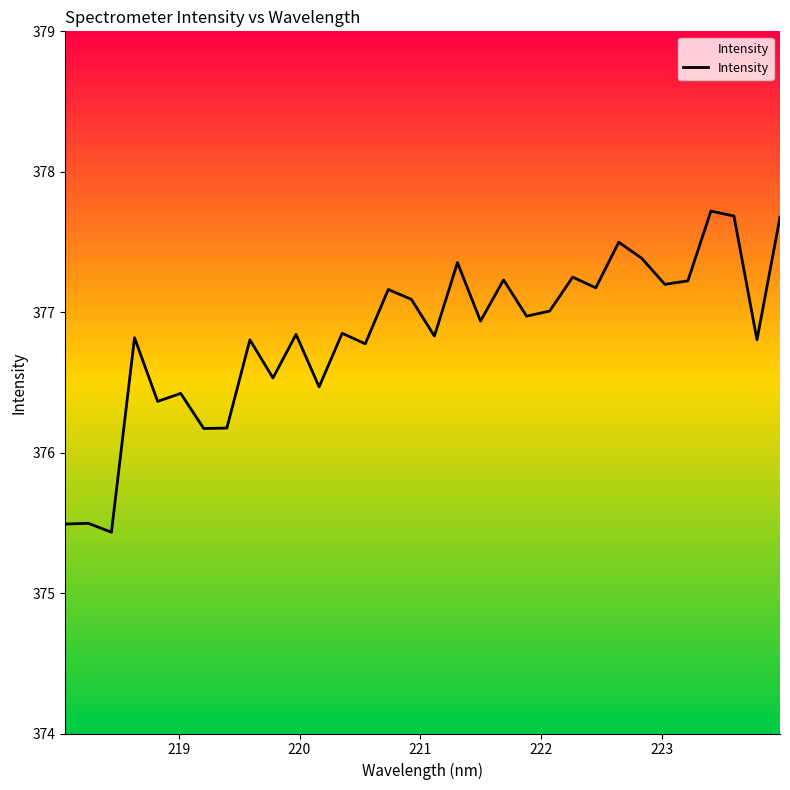

What is the smallest value displayed?

375.4